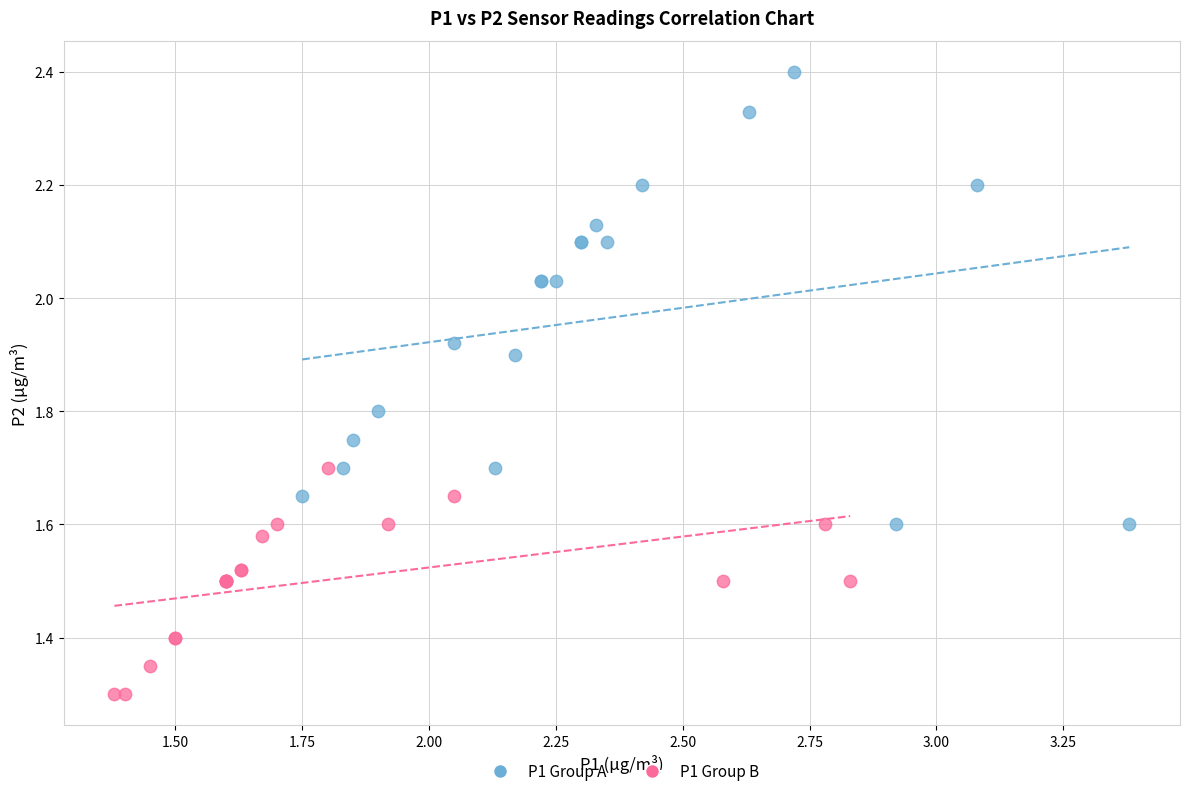

Which series has the widest spread of Y values?

P1 Group A